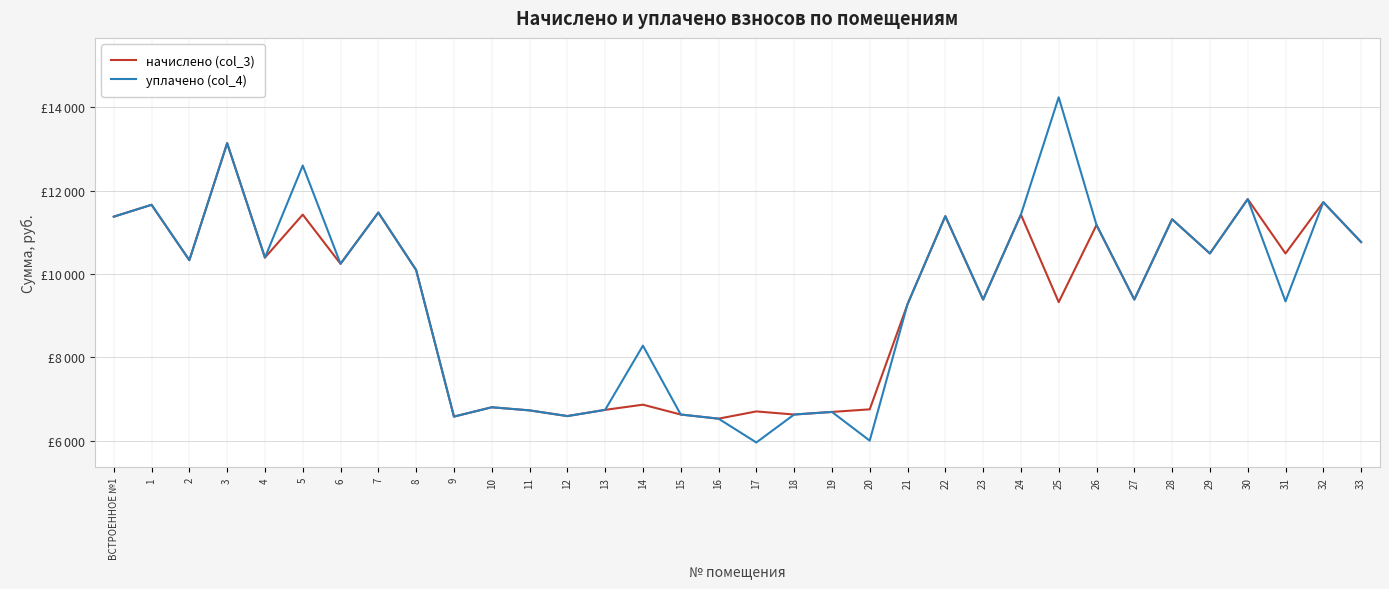

Which series has the widest spread of values?

уплачено (col_4)